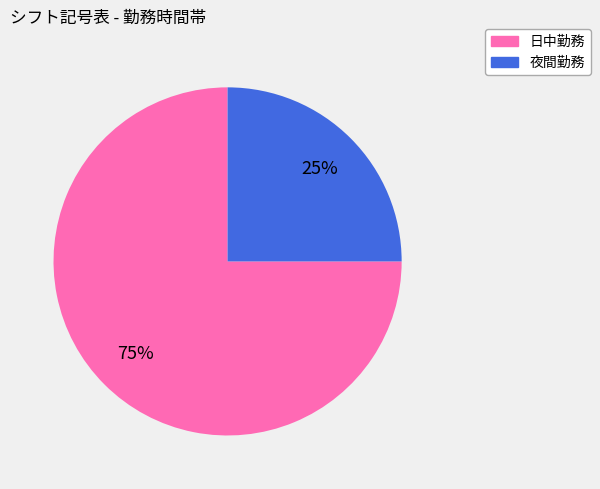

To the nearest percent, what is the average slice percentage?

50%